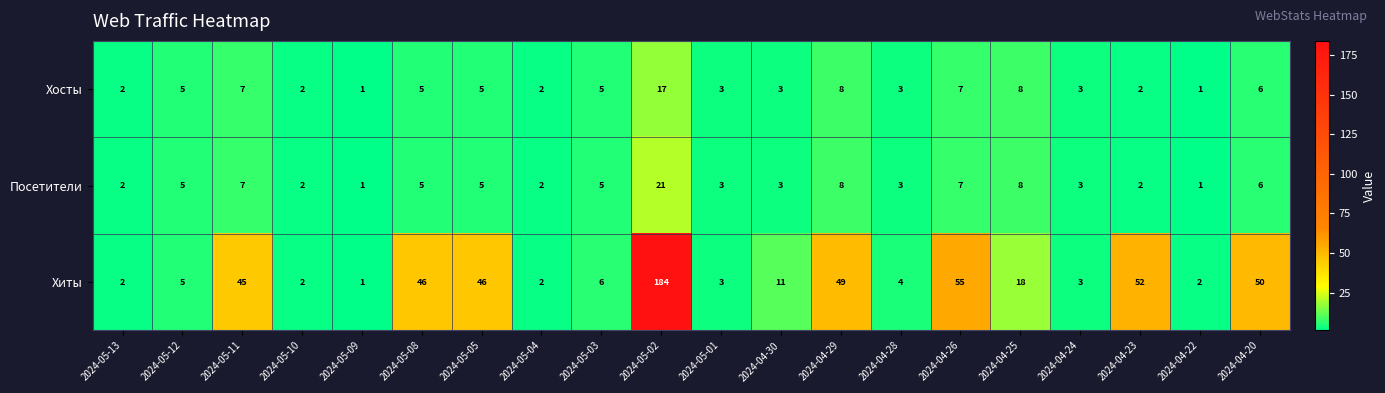

What is the difference between the maximum and minimum values in the Хосты series?

16